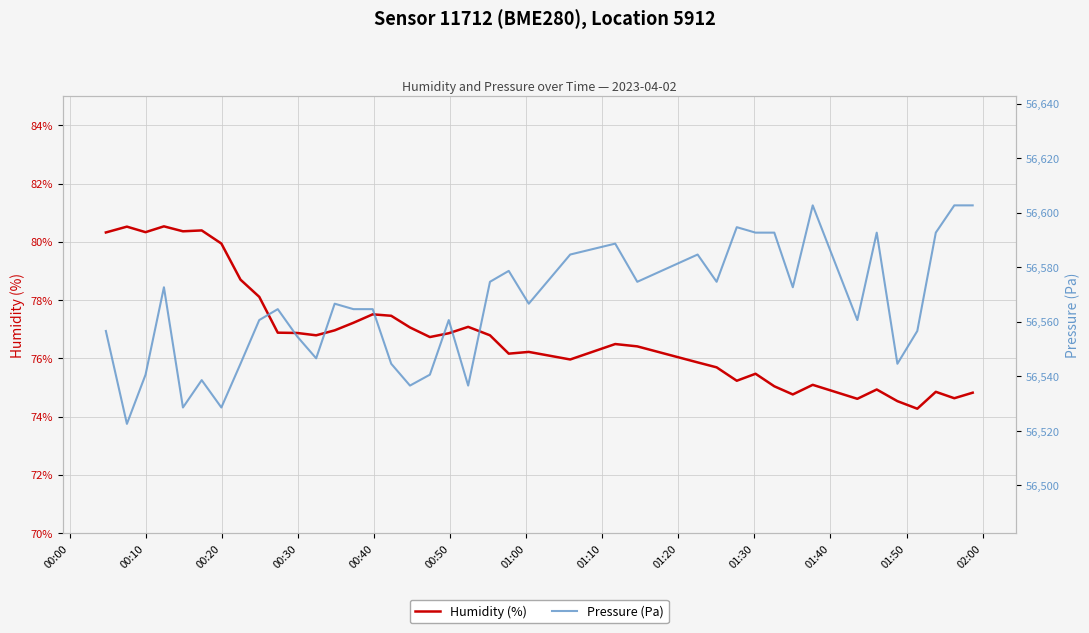

True or false: Humidity (%) has more than 2 interior local peaks.

True